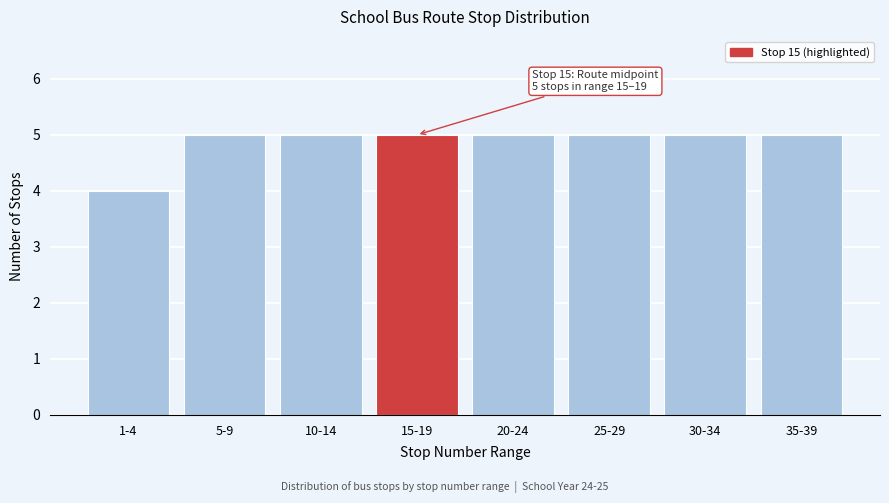

Reading left to right, transcribe all the data shown in this chart.

1-4=4	5-9=5	10-14=5	15-19=5	20-24=5	25-29=5	30-34=5	35-39=5